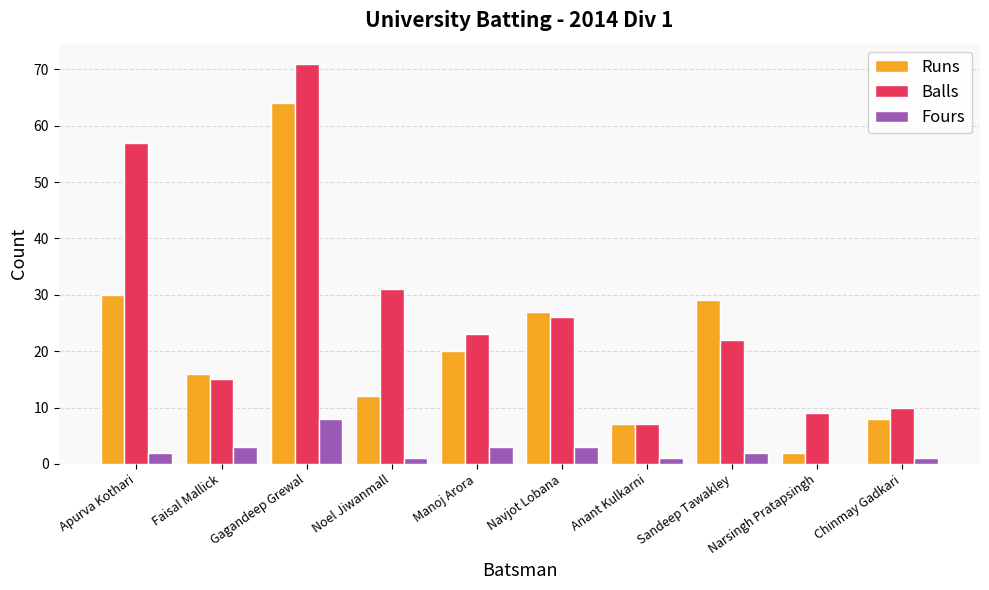

What is the spread (max minus min) of values at Manoj Arora?

20